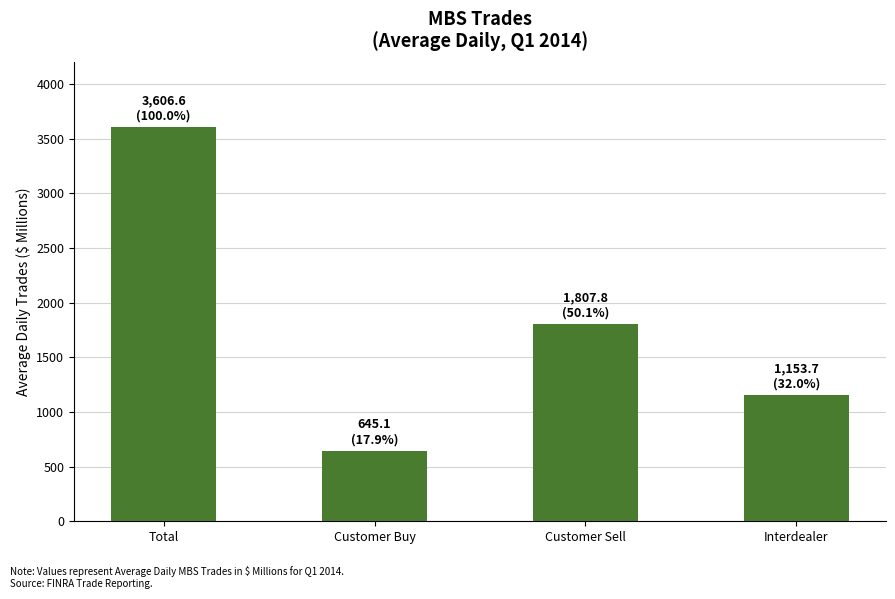

Count the number of data series in this chart.

1